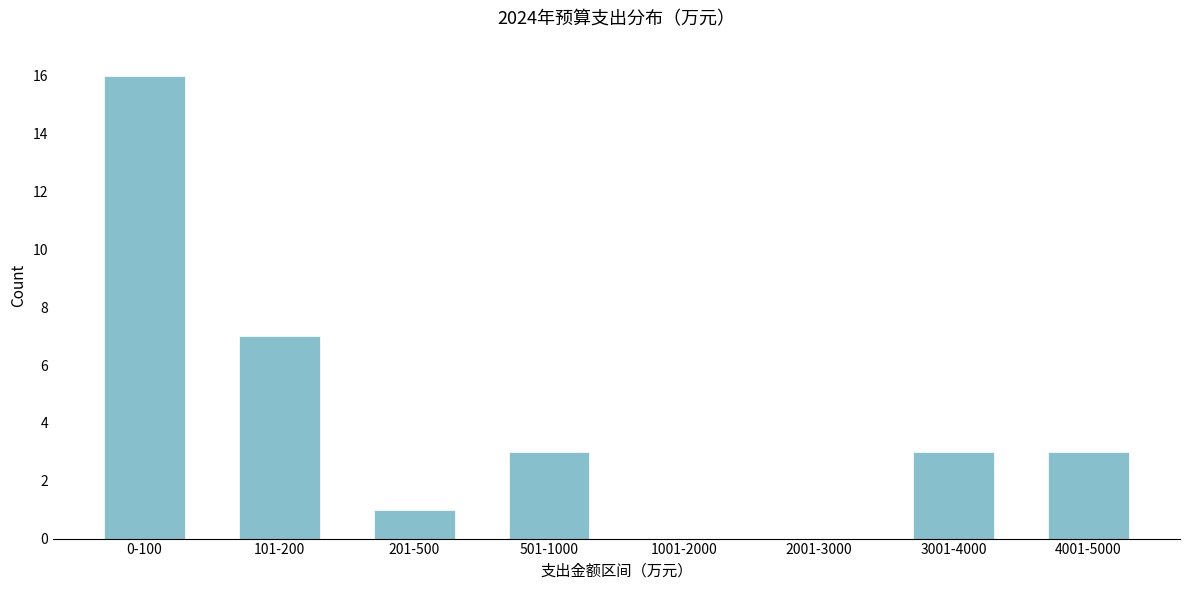

Reading left to right, list all the values displayed in this chart.

0-100=16	101-200=7	201-500=1	501-1000=3	1001-2000=0	2001-3000=0	3001-4000=3	4001-5000=3